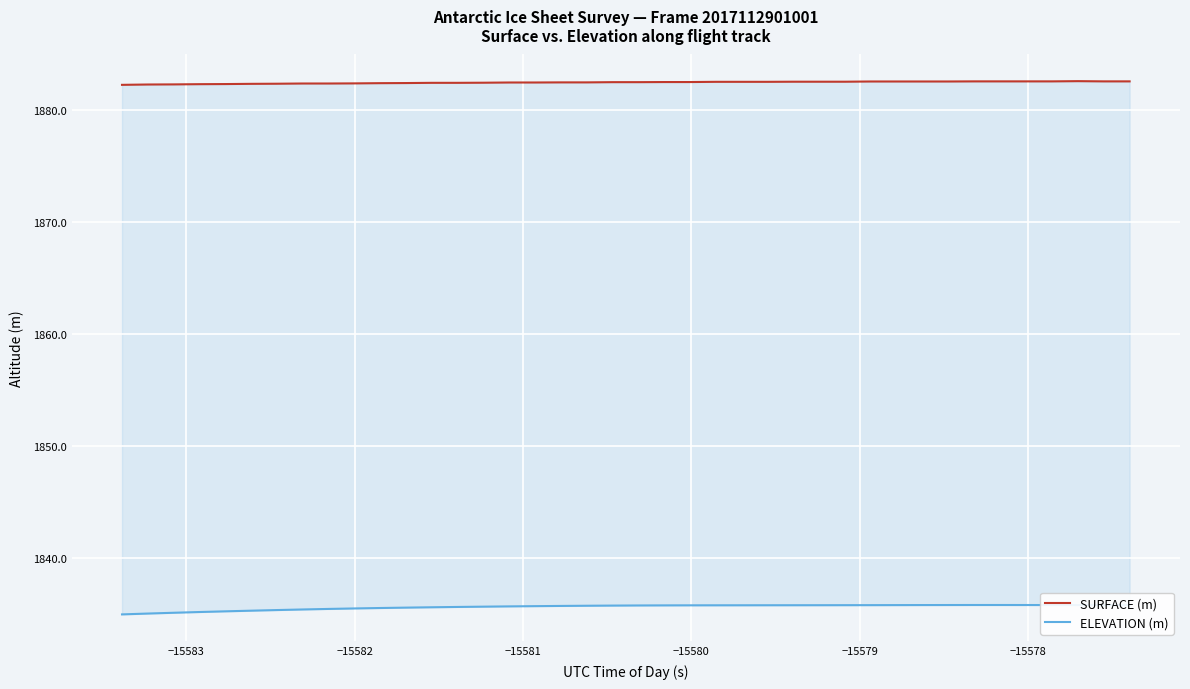

Is the value of ELEVATION (m) at 19 greater than the value of SURFACE (m) at −15584?

No